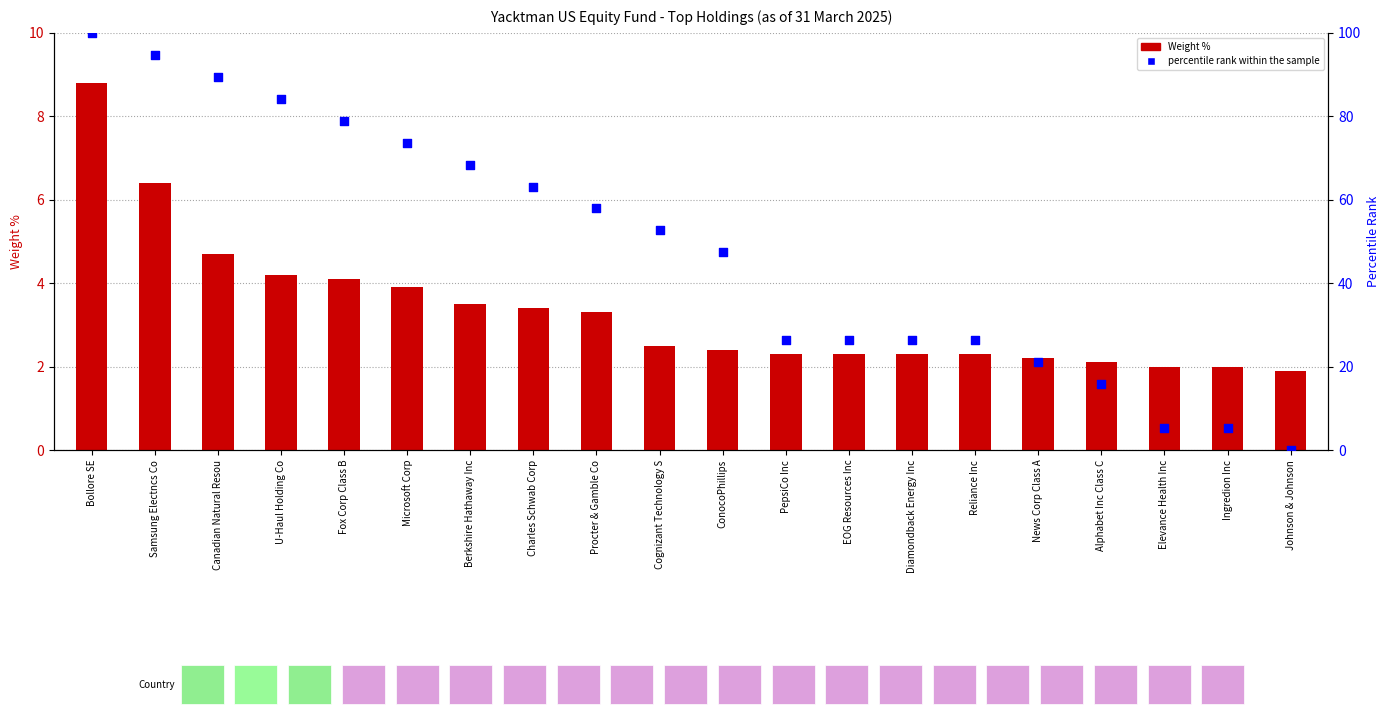

Which series contains the lowest Y value?

percentile rank within the sample